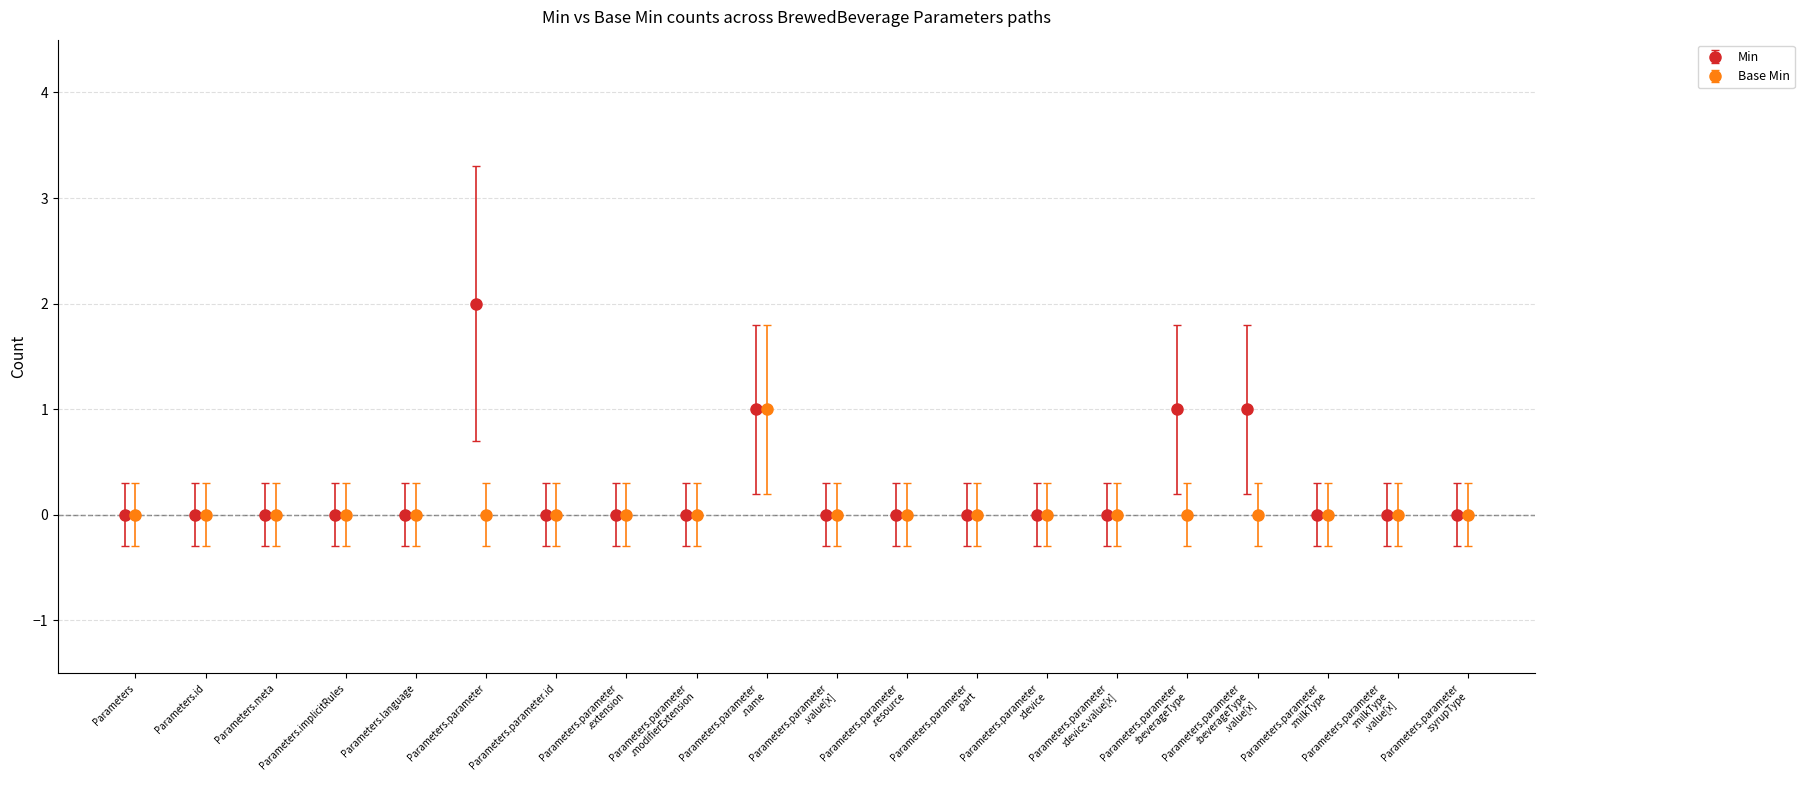

Which series has the largest total across all categories?

Min